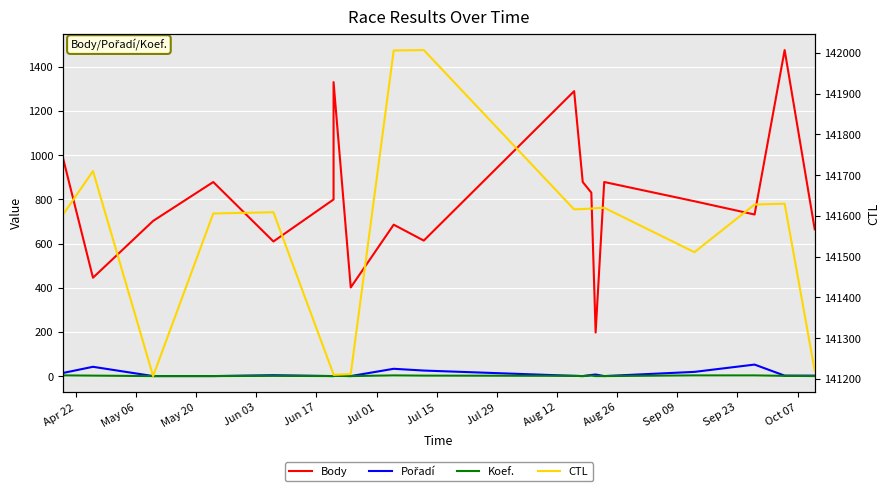

At which label does Body first exceed 792?

Apr 22